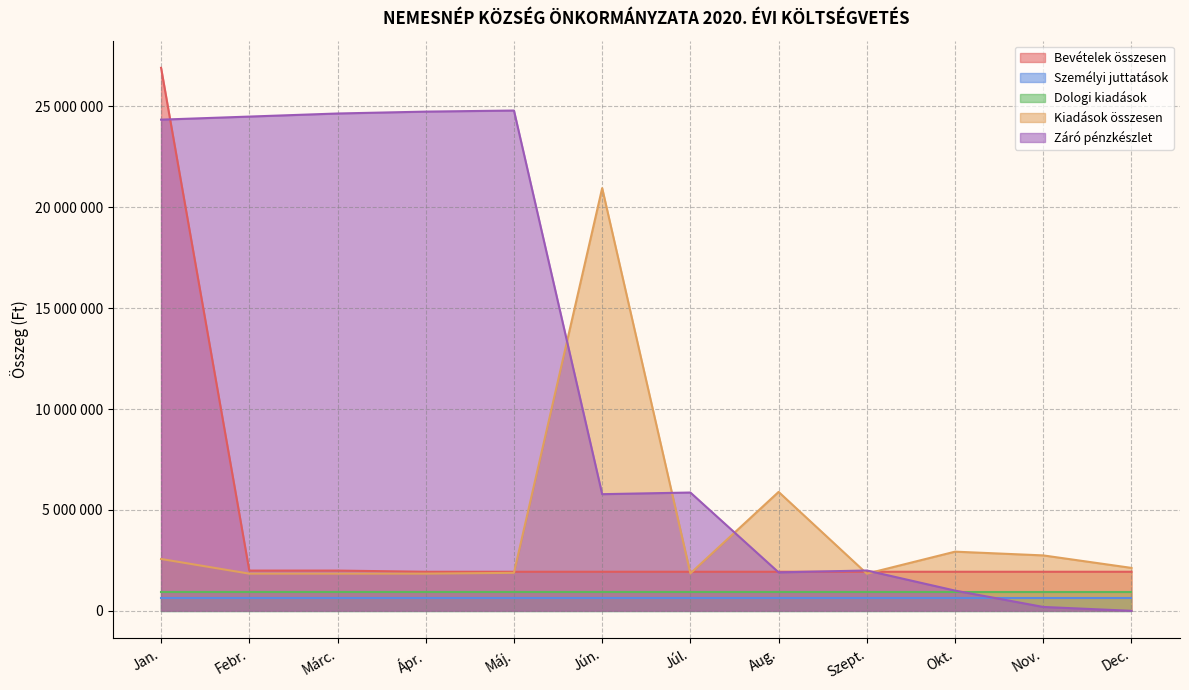

Which series has the widest spread of values?

Bevételek összesen